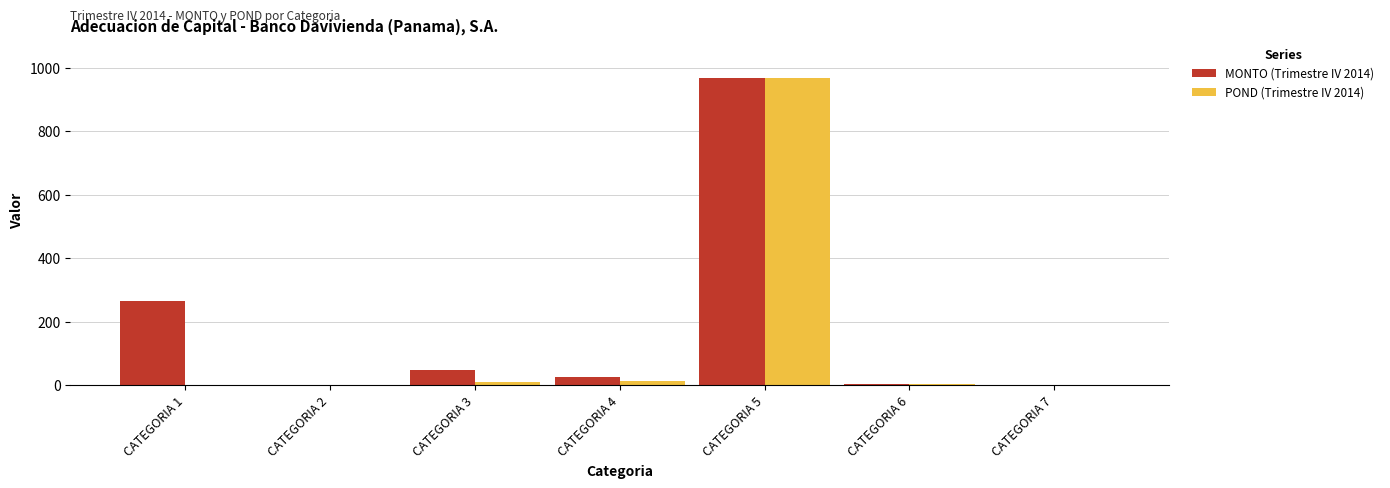

True or false: POND (Trimestre IV 2014) has a value of 12.4 at CATEGORIA 4.

True